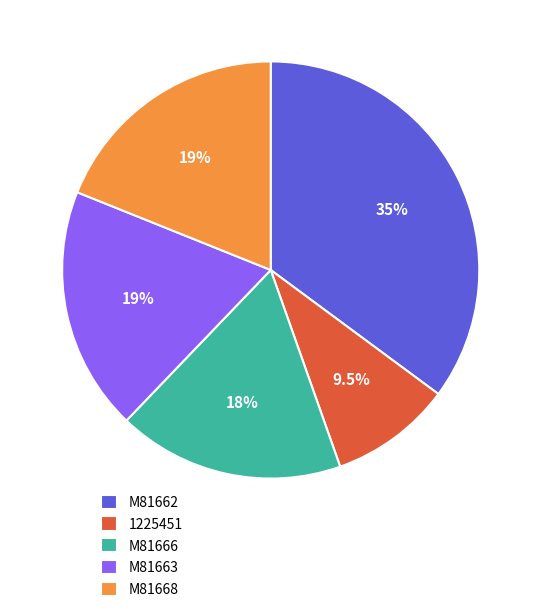

Combined, do M81668 and M81662 account for over 50%?

Yes